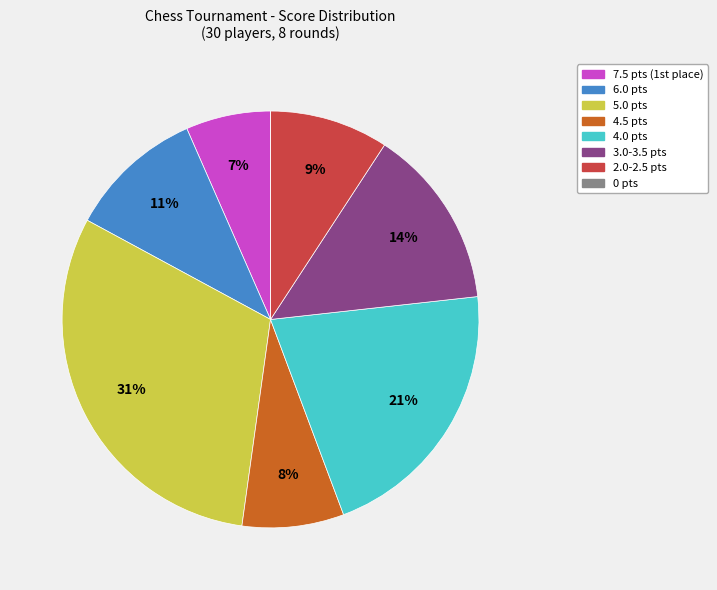

To the nearest percent, what is the difference between the largest and smallest slice percentages?

31%